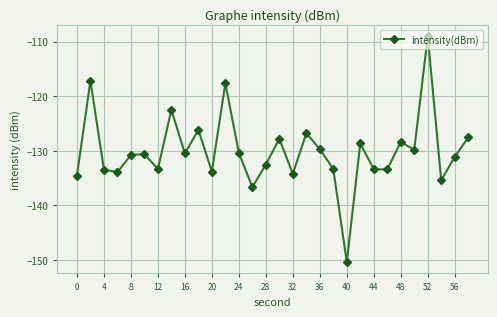

What is the minimum value shown in the chart?

-150.4